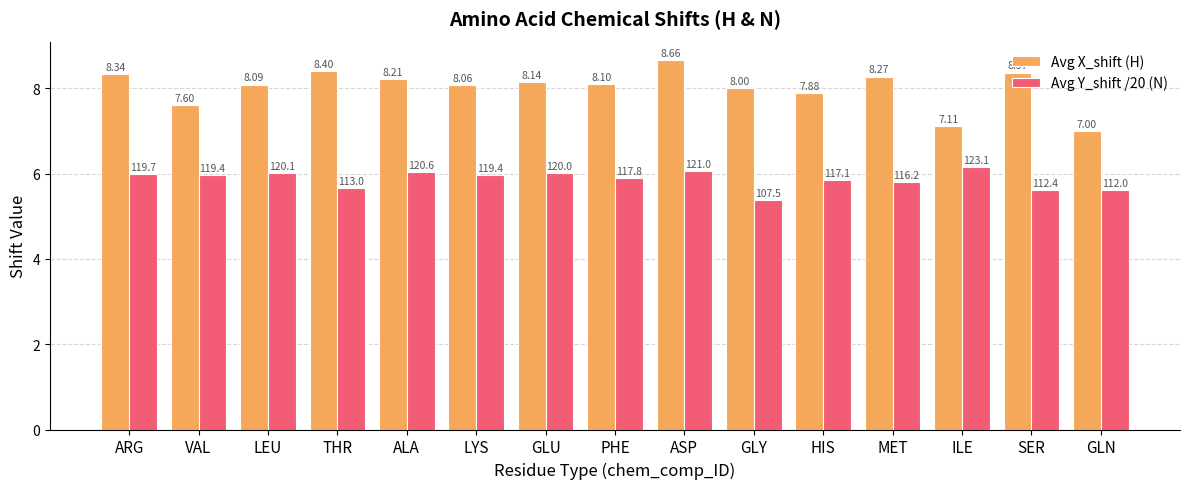

What is the sum of the Avg Y_shift /20 (N) values at SER and PHE?

11.5